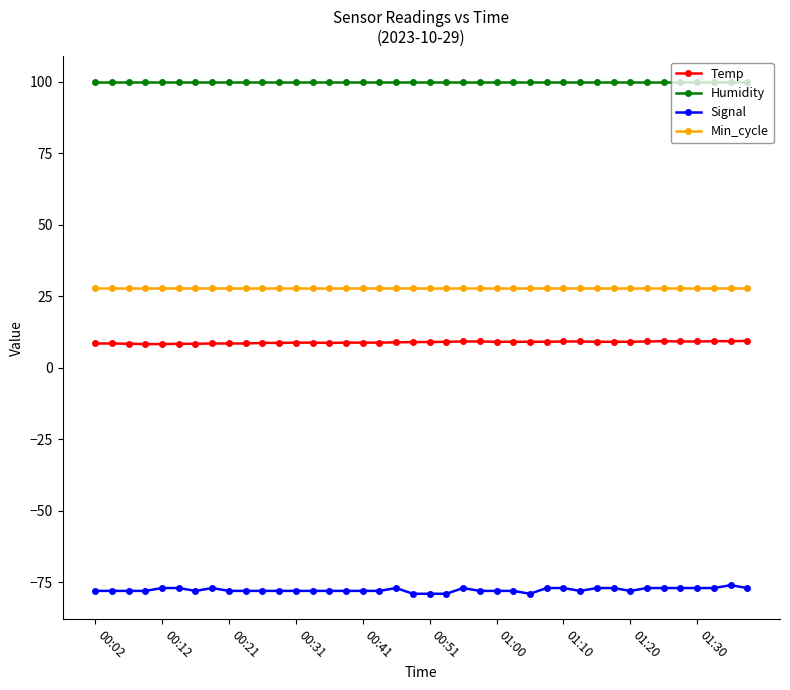

At how many categories does at least one series exceed 4?

40